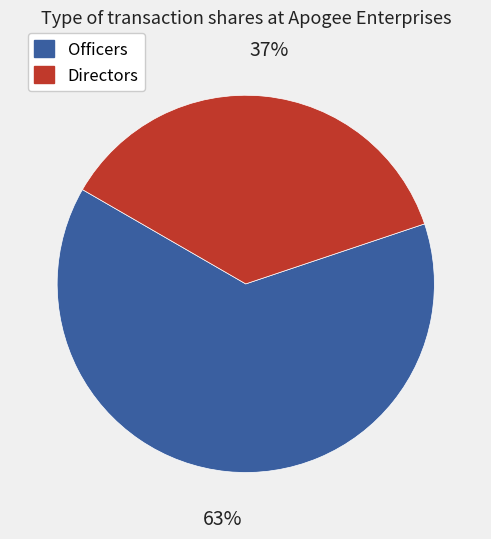

Is there any slice that represents more than half of the pie?

Yes